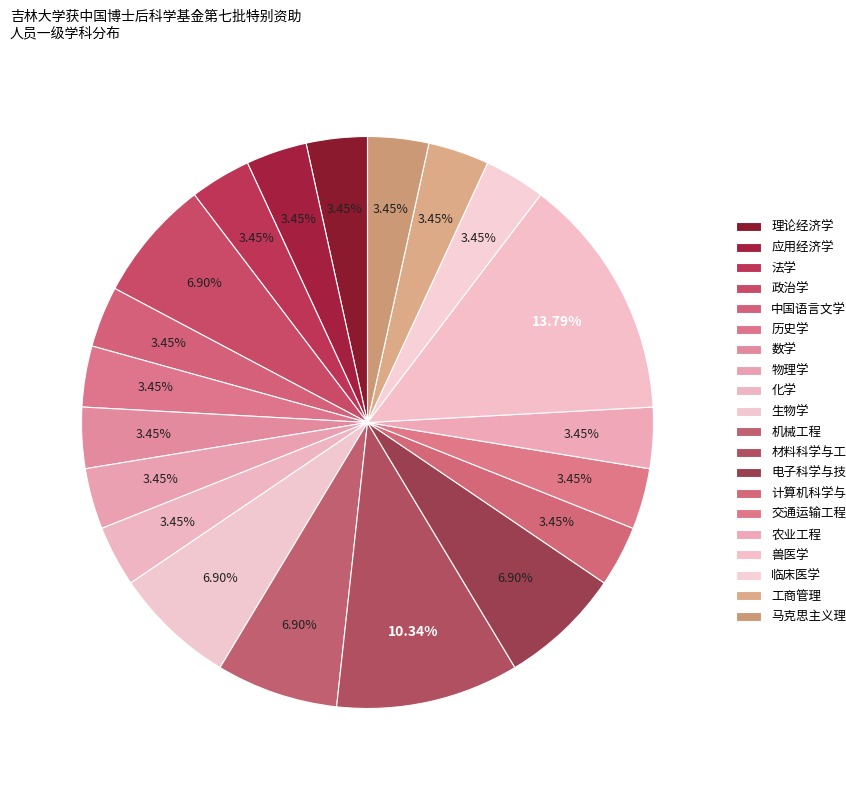

True or false: 生物学 accounts for 11% of the total.

False